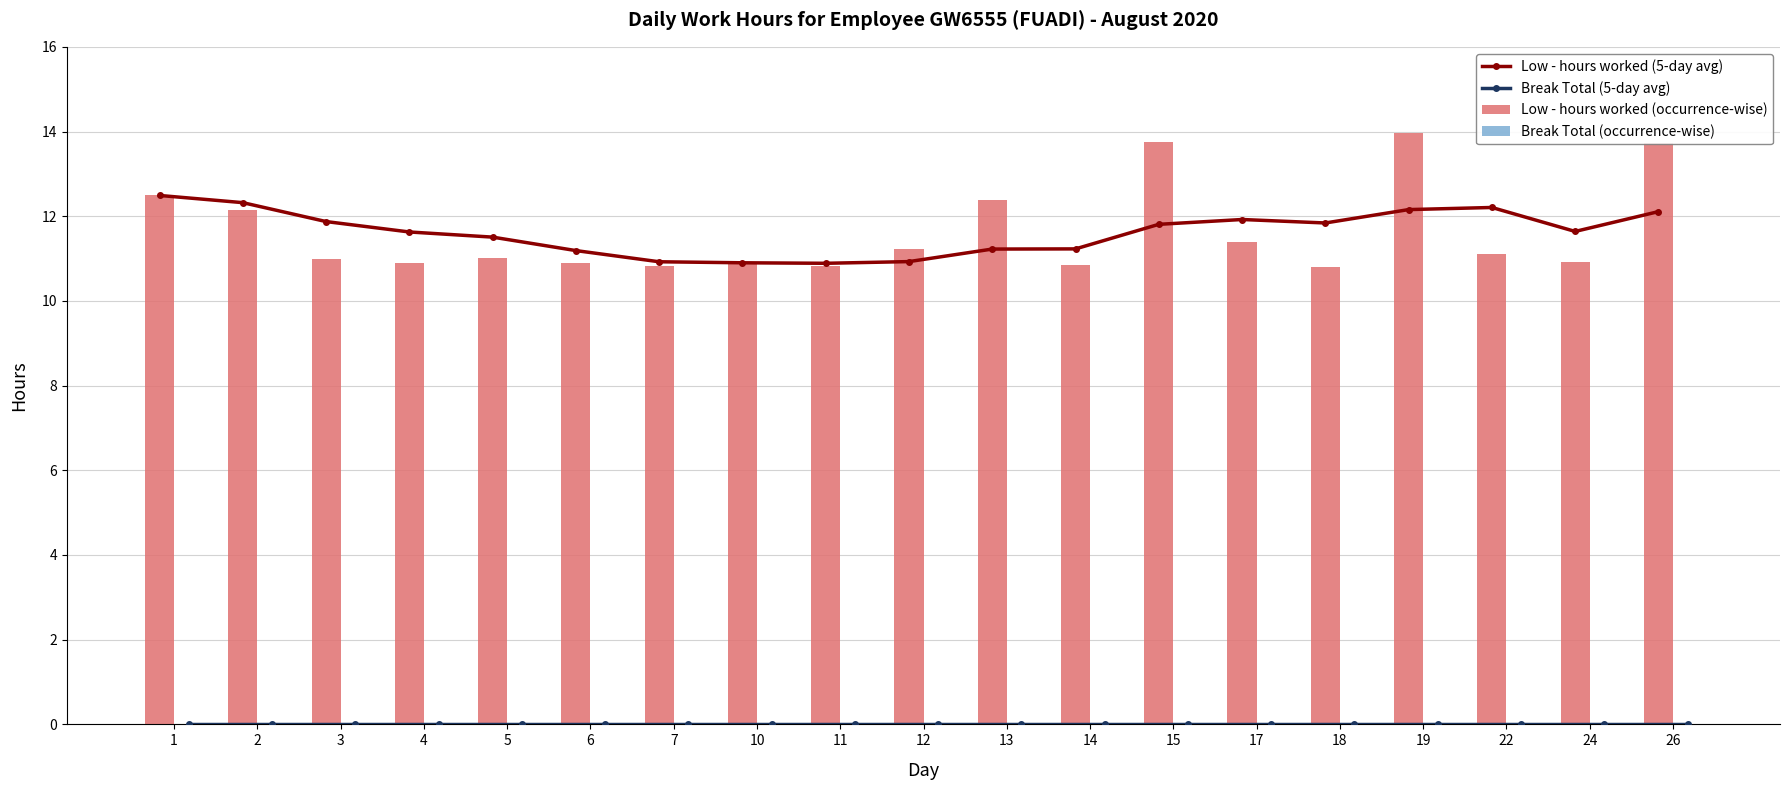

True or false: Low - hours worked (occurrence-wise) has a value of 11.2 at 12.

True